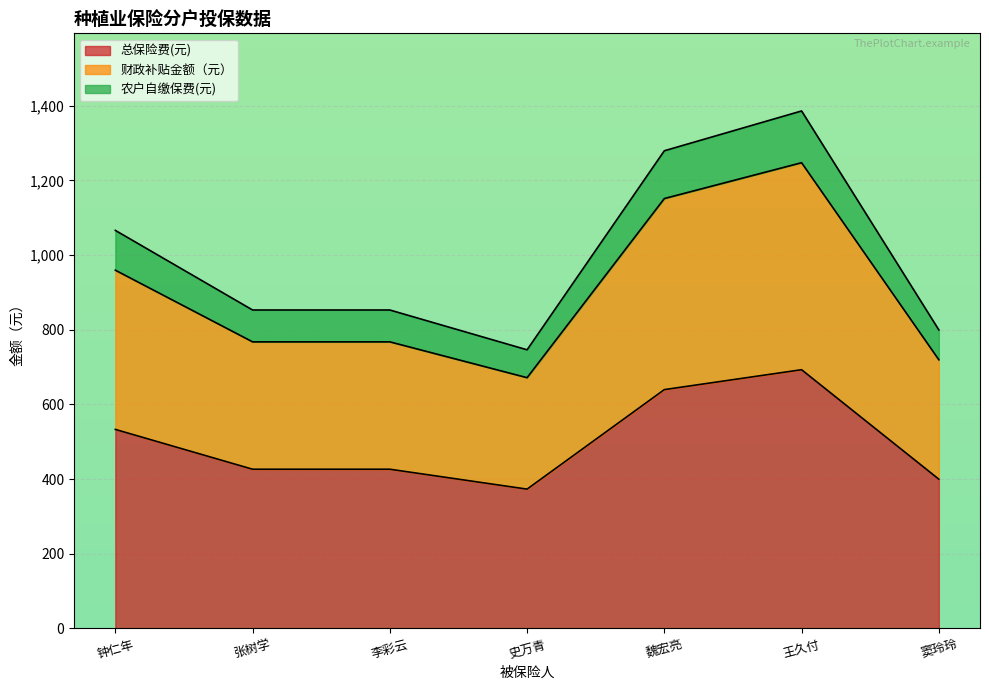

What value does the 总保险费(元) series have at 王久付?

692.9